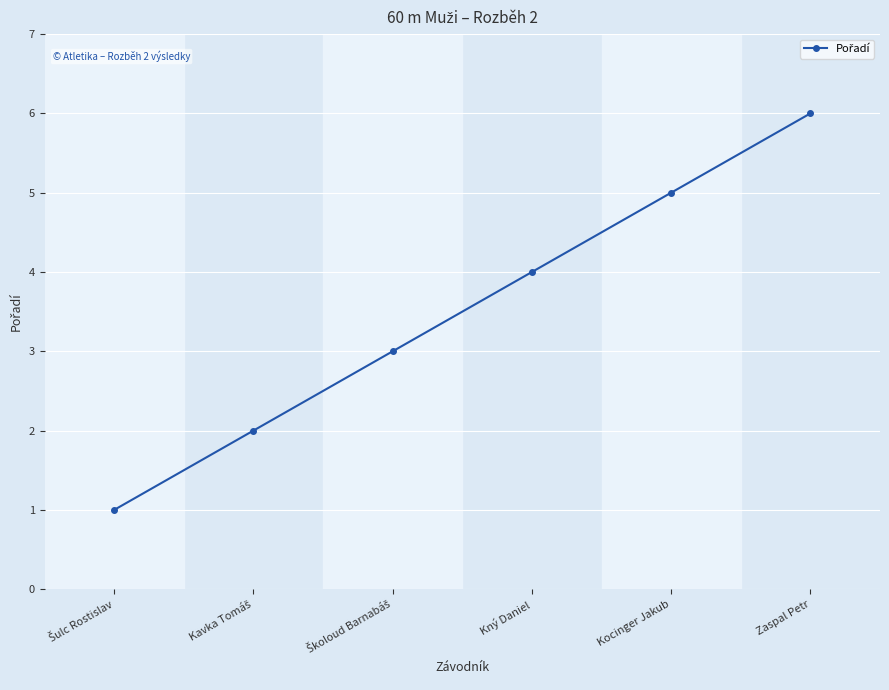

How many data points are less than 4?

3